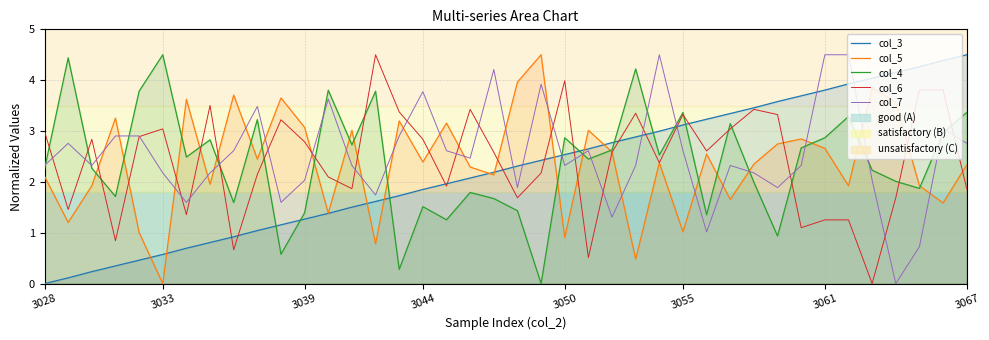

Reading left to right, extract all data points from this chart.

col_3: 0.0	0.1	0.2	0.3	0.5	0.6	0.7	0.8	0.9	1.0	1.2	1.3	1.4	1.5	1.6	1.7	1.9	2.0	2.1	2.2	2.3	2.4	2.5	2.6	2.8	2.9	3.0	3.1	3.2	3.3	3.5	3.6	3.7	3.8	3.9	4.0	4.2	4.3	4.4	4.5
col_5: 2.1	1.2	1.9	3.3	1.0	0.0	3.6	2.0	3.7	2.4	3.7	3.1	1.4	3.0	0.8	3.2	2.4	3.2	2.3	2.1	4.0	4.5	0.9	3.0	2.6	0.5	2.4	1.0	2.5	1.7	2.3	2.7	2.8	2.7	1.9	3.8	3.6	1.9	1.6	2.3
col_4: 2.2	4.4	2.3	1.7	3.8	4.5	2.5	2.8	1.6	3.2	0.6	1.4	3.8	2.7	3.8	0.3	1.5	1.3	1.8	1.7	1.4	0.0	2.9	2.4	2.6	4.2	2.5	3.4	1.4	3.1	2.0	0.9	2.7	2.9	3.3	2.2	2.0	1.9	3.0	3.4
col_6: 3.0	1.5	2.8	0.8	2.9	3.0	1.4	3.5	0.7	2.1	3.2	2.8	2.1	1.9	4.5	3.4	2.8	1.9	3.4	2.6	1.7	2.2	4.0	0.5	2.6	3.3	2.4	3.3	2.6	3.0	3.4	3.3	1.1	1.3	1.3	0.0	1.7	3.8	3.8	1.9
col_7: 2.3	2.8	2.3	2.9	2.9	2.2	1.6	2.2	2.6	3.5	1.6	2.0	3.6	2.3	1.7	2.9	3.8	2.6	2.5	4.2	1.9	3.9	2.3	2.6	1.3	2.3	4.5	2.6	1.0	2.3	2.2	1.9	2.3	4.5	4.5	2.0	0.0	0.7	3.0	2.8